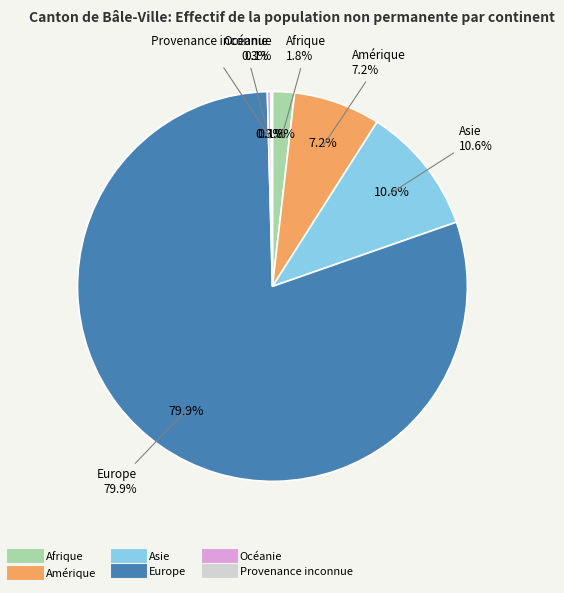

The Afrique slice represents 2% of the pie. True or false?

True